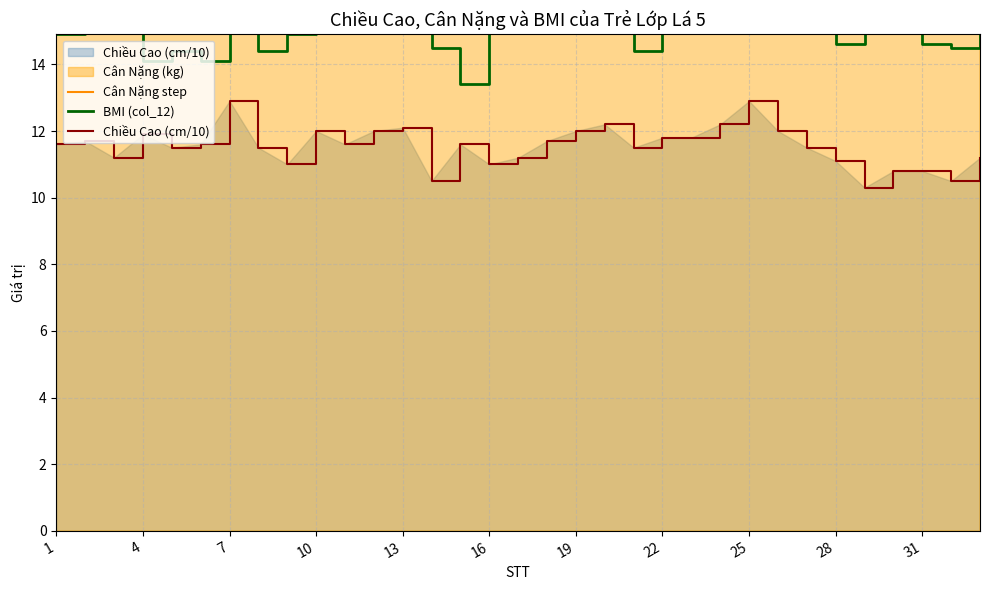

What is the minimum value for Chiều Cao (cm/10)?

10.3